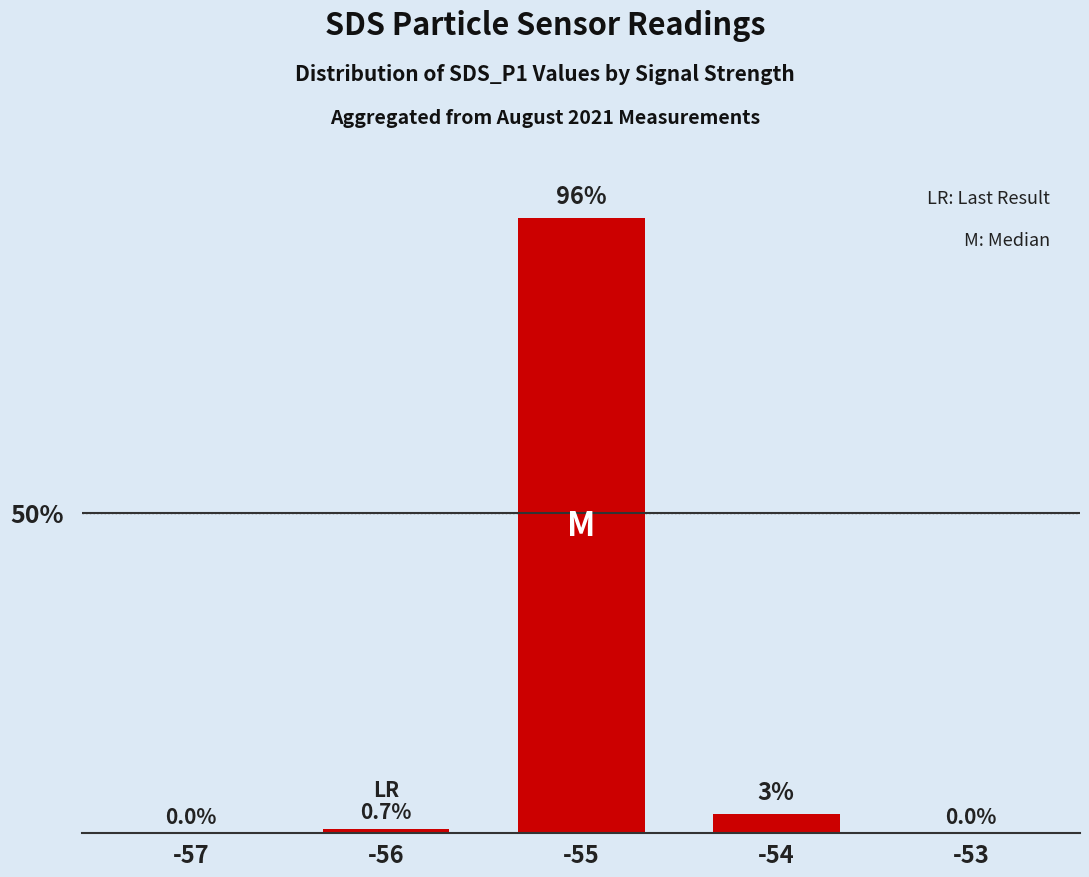

The chart shows a value of 3.0 at -54. True or false?

True